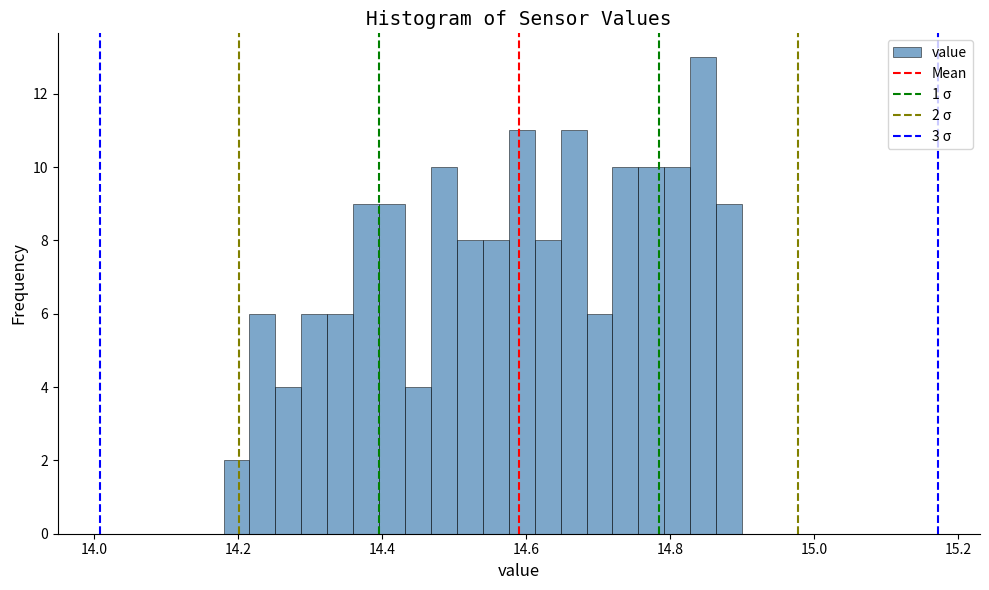

Around what value on the x-axis is the tallest bar? Give the approximate position of its centre, as read against the axis.

14.84